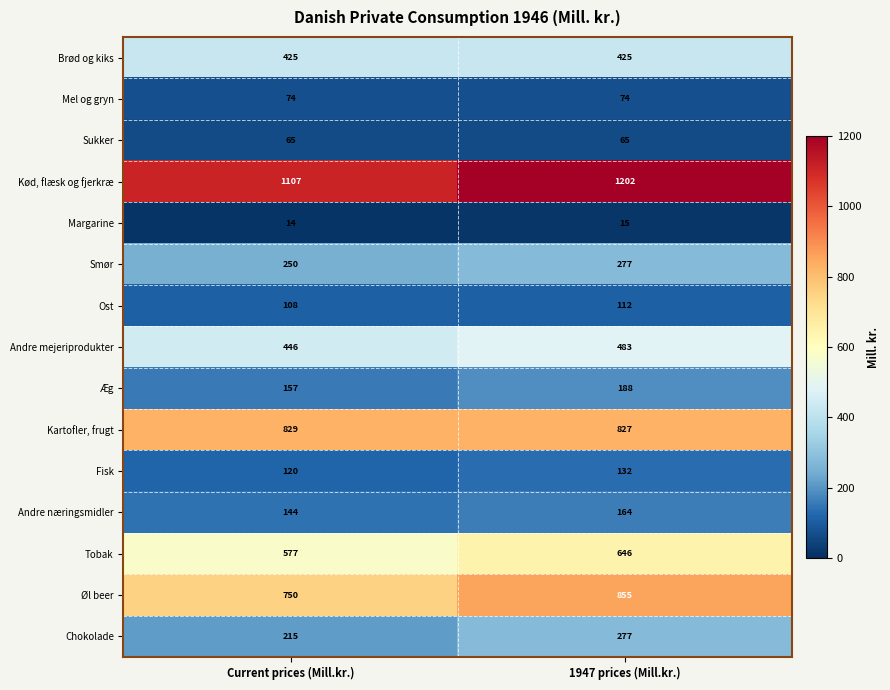

What is the difference between the Tobak values at 1947 prices (Mill.kr.) and Current prices (Mill.kr.)?

69